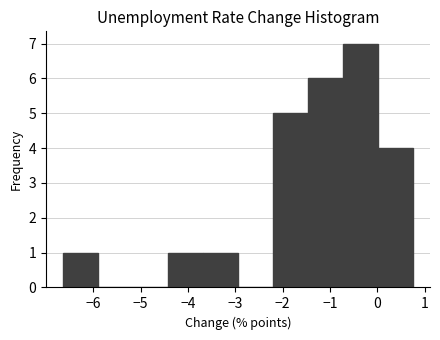

Reading left to right, list every bar in this chart as the range it spans on the x-axis followed by its height. Neither the bar edges nor the heights are printed on the chart, so give them approximately, as read against the axes.

-6.6 to -5.9: 1
-5.9 to -5.2: 0
-5.2 to -4.4: 0
-4.4 to -3.7: 1
-3.7 to -2.9: 1
-2.9 to -2.2: 0
-2.2 to -1.5: 5
-1.5 to -0.7: 6
-0.7 to 0.0: 7
0.0 to 0.7: 4